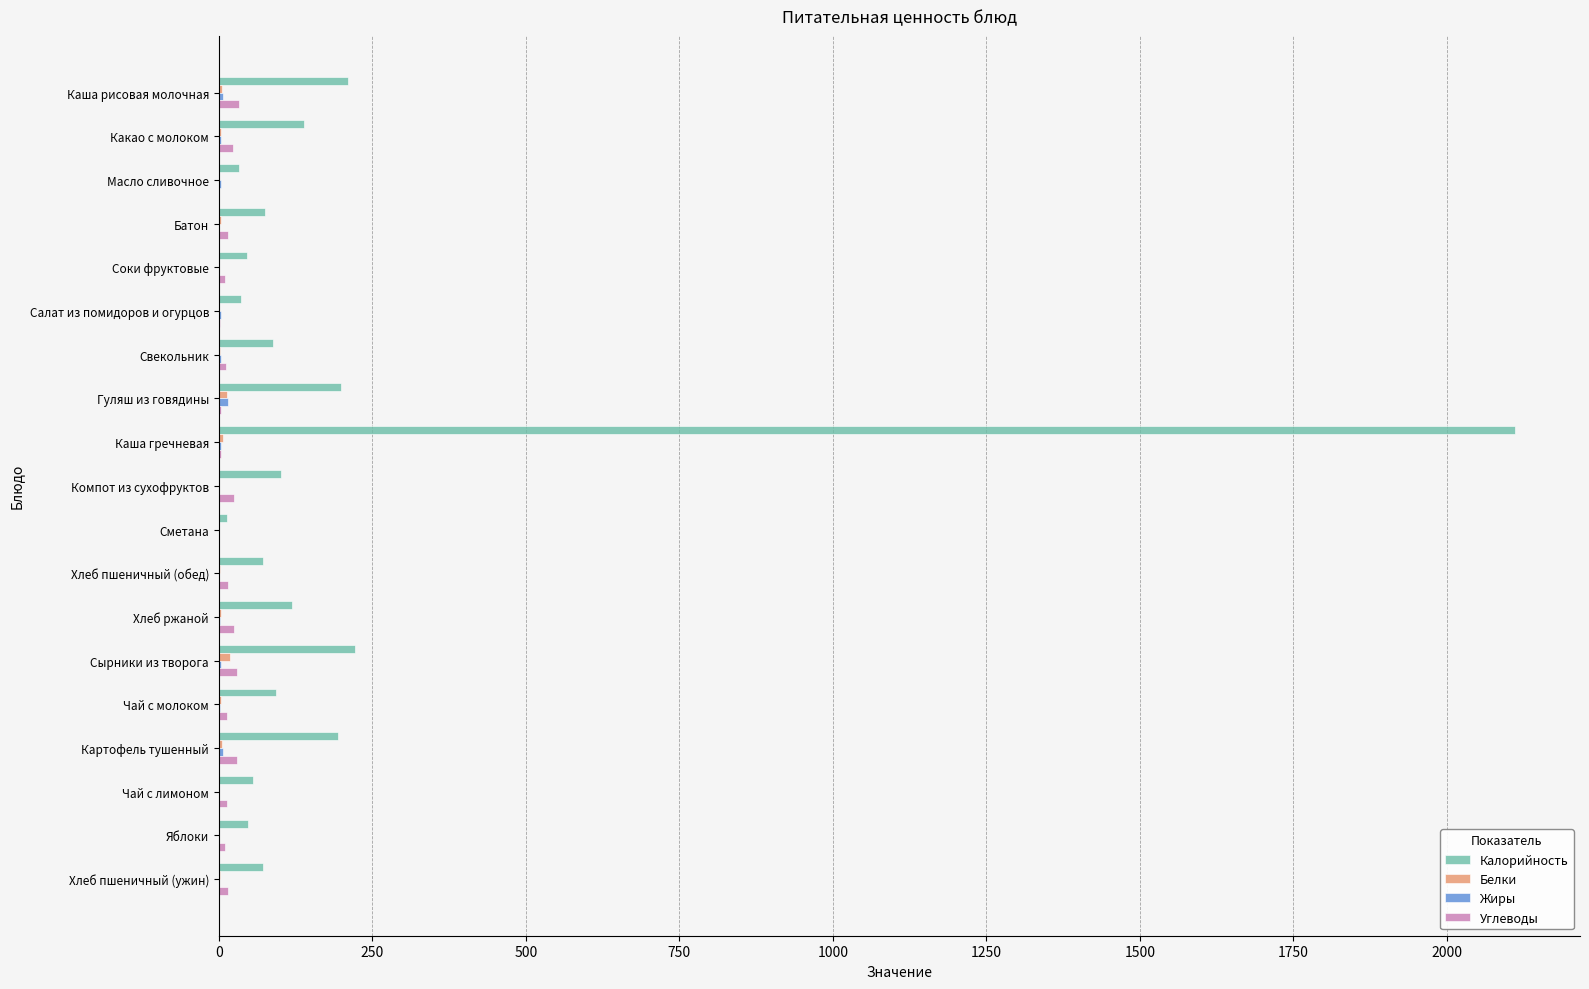

Count the number of categories in the chart.

19